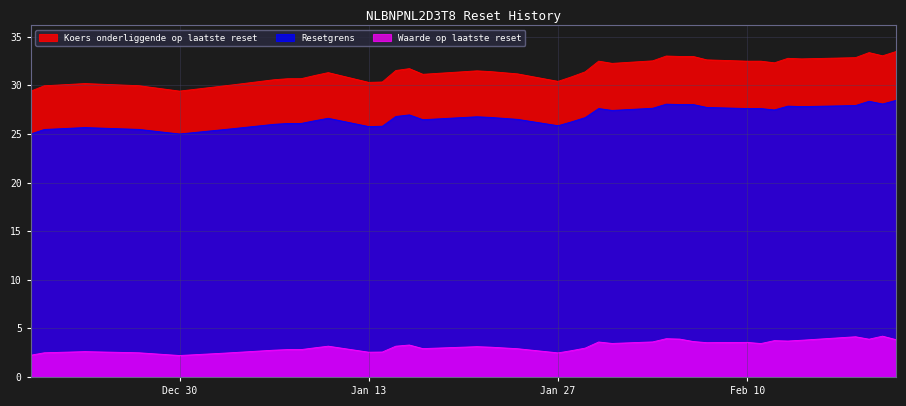

What is the minimum value for Koers onderliggende op laatste reset?

29.4